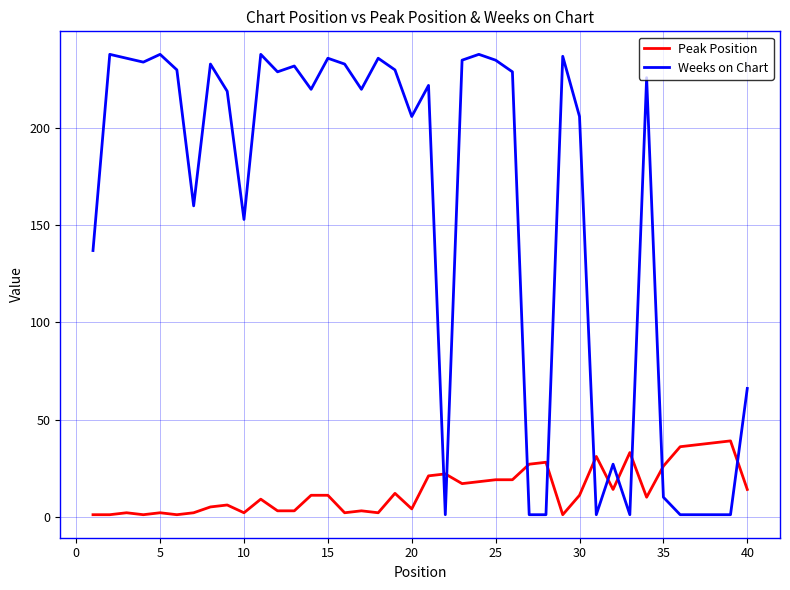

True or false: Weeks on Chart and Peak Position intersect in this chart.

True